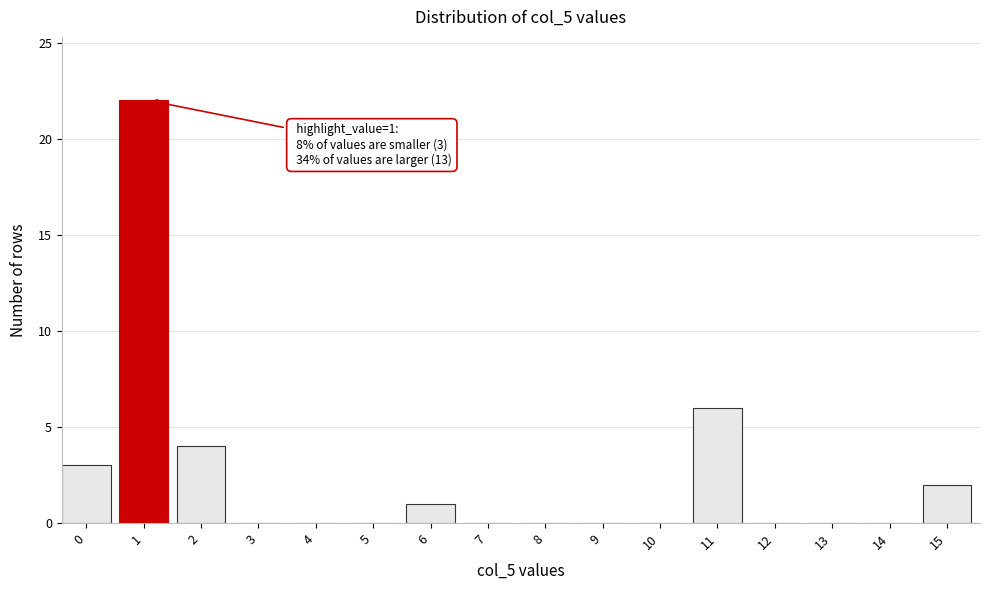

Reading left to right, list all the values displayed in this chart.

0=3	1=22	2=4	3=0	4=0	5=0	6=1	7=0	8=0	9=0	10=0	11=6	12=0	13=0	14=0	15=2